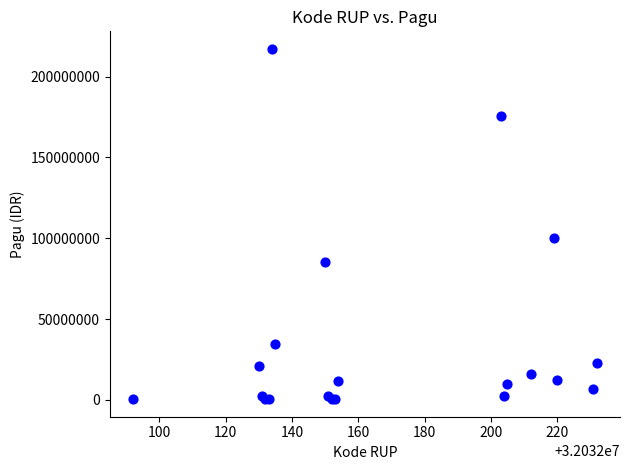

What Y value in the scatter plot is closest to 108800000?

99958000